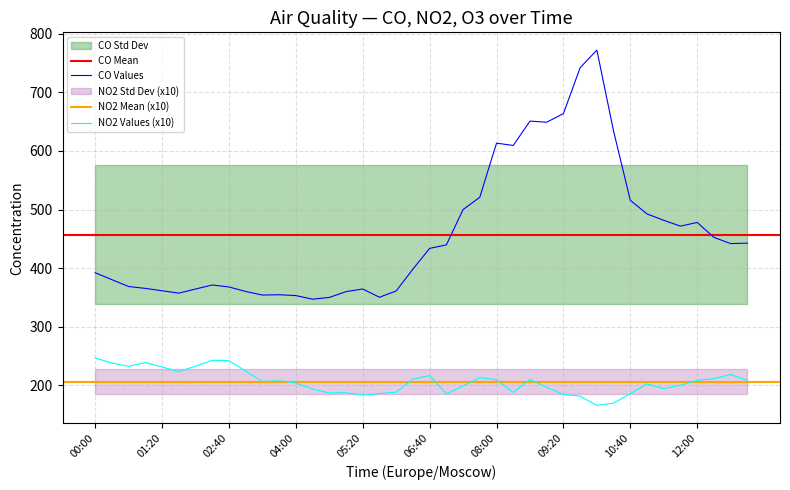

What is the average value of the NO2 series?

206.6